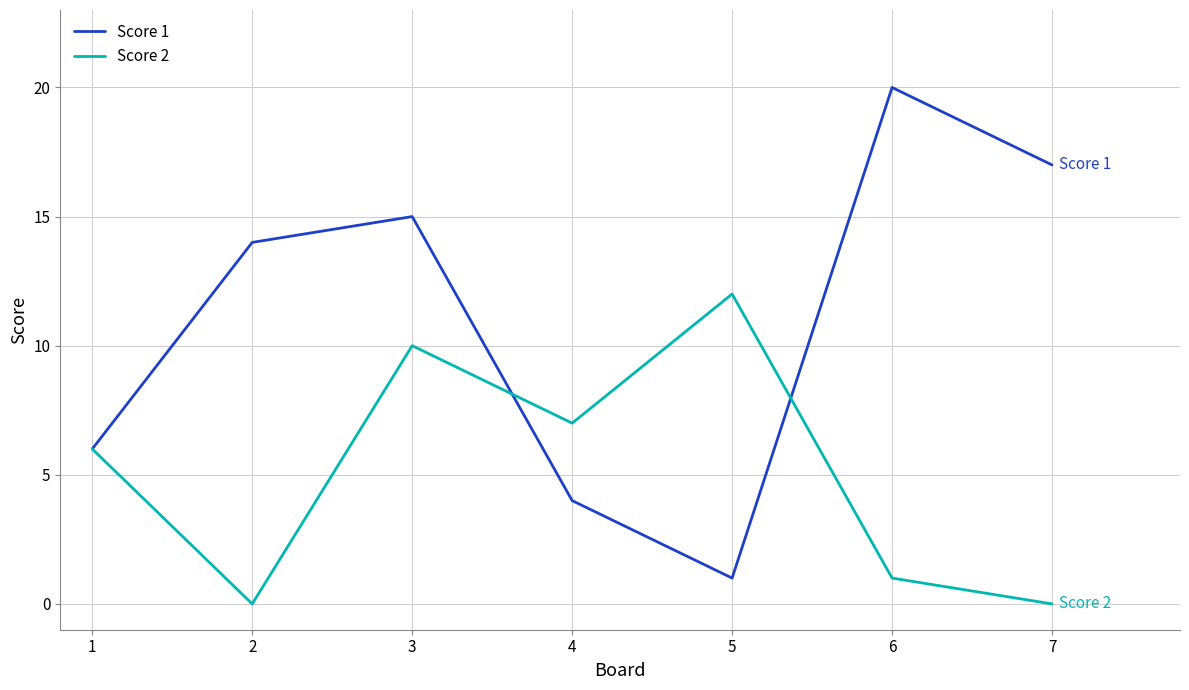

What is the maximum value for Score 2?

12